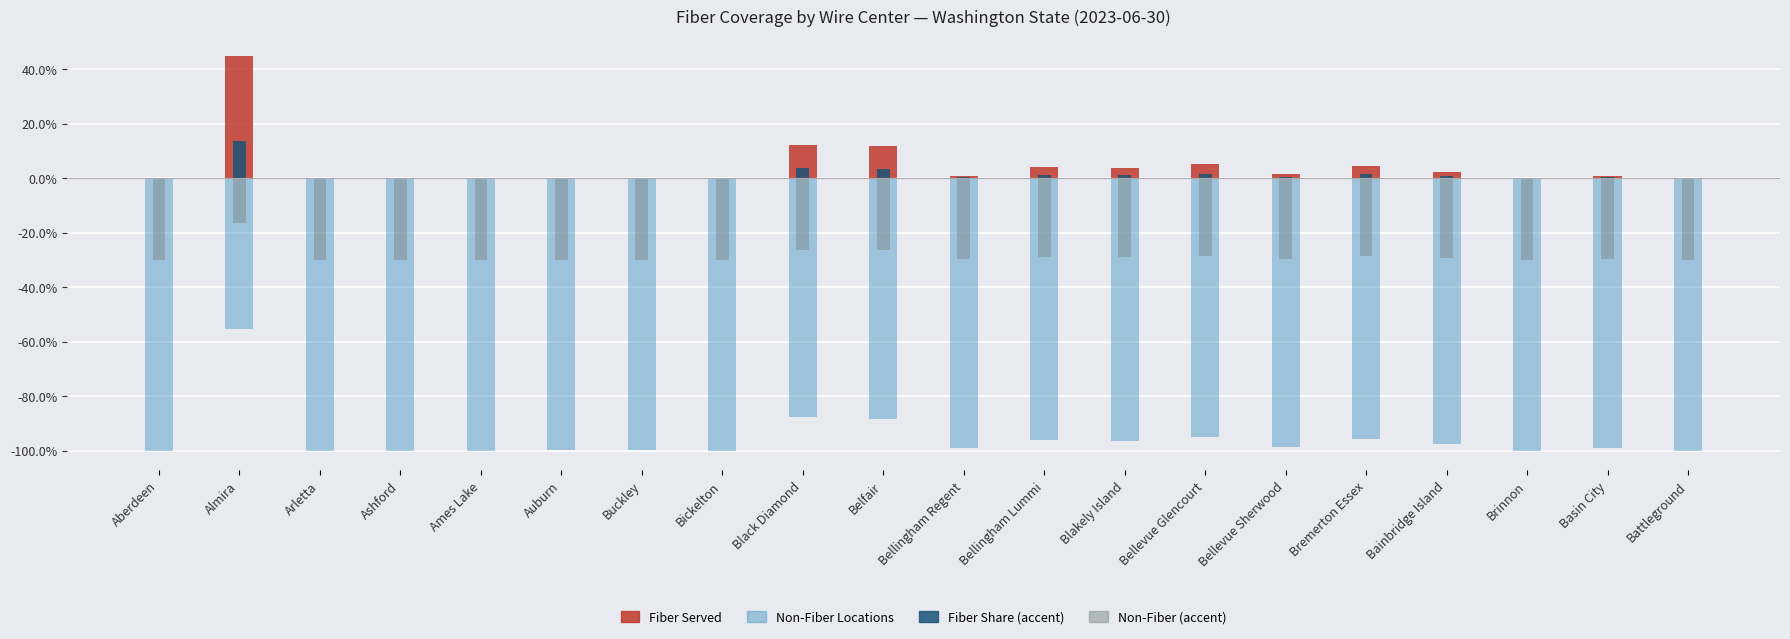

At how many categories does at least one series exceed -42?

20